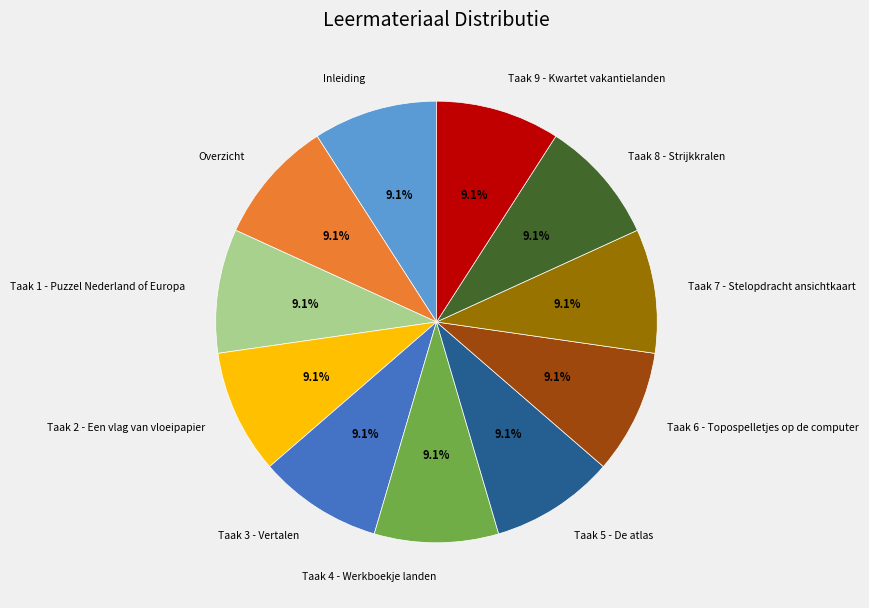

Is there a majority slice in this chart?

No